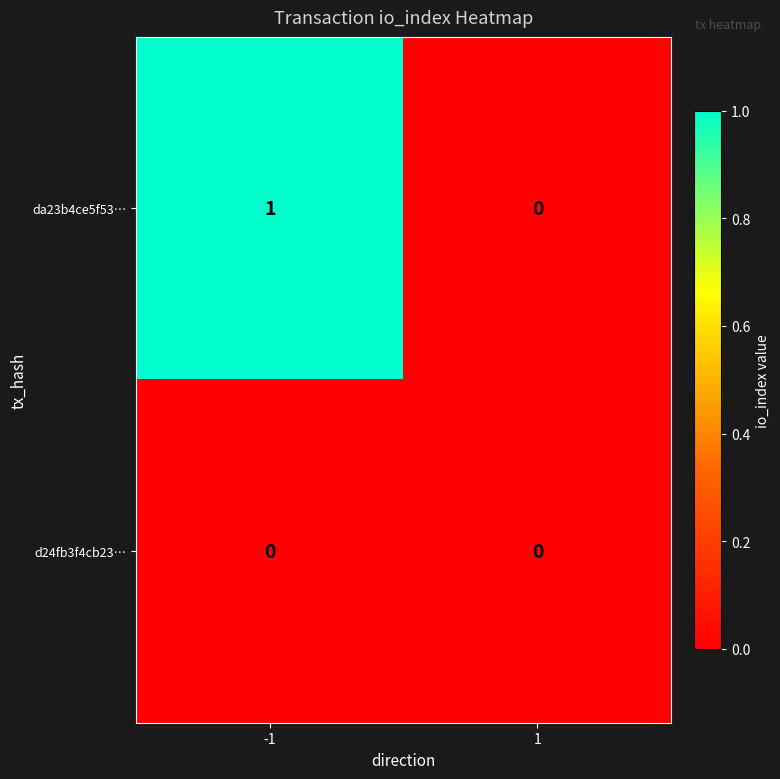

The da23b4ce5f53… series shows 1 at -1. True or false?

True